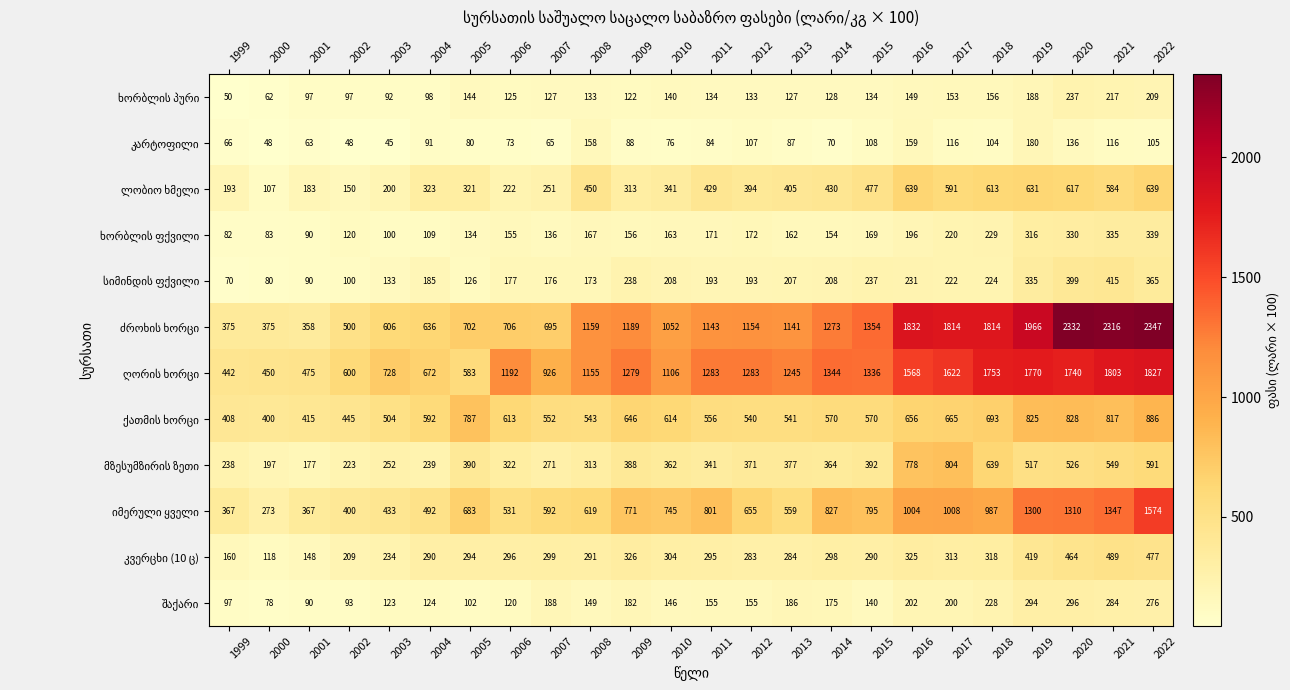

What is the spread (max minus min) of values at 2022?

2242